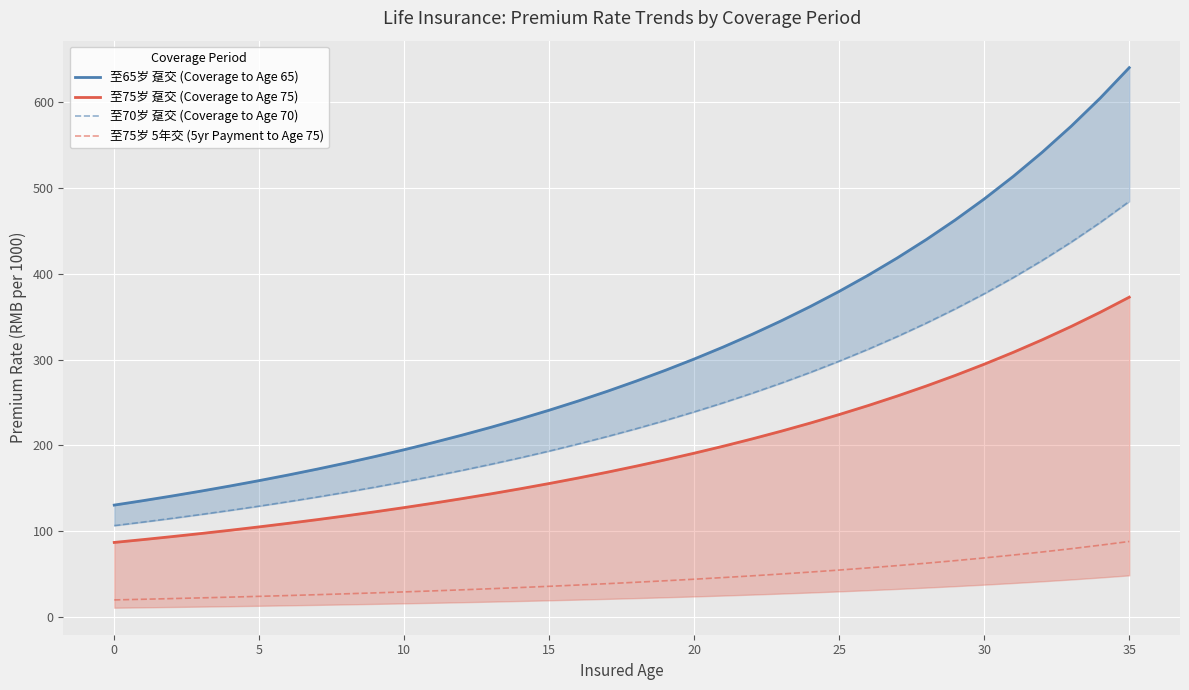

How many data points in 至70岁 趸交 (Coverage to Age 70) are less than 219?

18